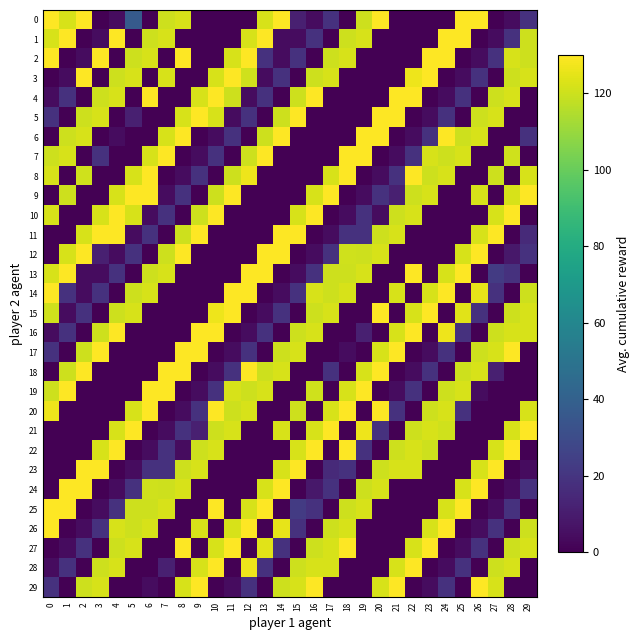

Reading left to right, transcribe all the data shown in this chart.

0: 0=130.0	1=122.2	2=138.5	3=0.0	4=4.3	5=36.9	6=0.0	7=120.1	8=122.2	9=0.0	10=0.0	11=0.0	12=0.0	13=122.2	14=138.5	15=11.4	16=4.3	17=18.5	18=0.0	19=120.1	20=244.4	21=0.0	22=0.0	23=0.0	24=0.0	25=244.4	26=138.5	27=0.0	28=4.3	29=18.5
1: 0=122.2	1=138.5	2=0.0	3=4.3	4=139.2	5=0.0	6=120.1	7=122.2	8=0.0	9=0.0	10=0.0	11=0.0	12=122.2	13=138.5	14=4.3	15=4.3	16=18.5	17=0.0	18=120.1	19=122.2	20=0.0	21=0.0	22=0.0	23=0.0	24=260.7	25=138.5	26=0.0	27=4.3	28=18.5	29=120.1
2: 0=138.5	1=0.0	2=4.3	3=138.5	4=0.0	5=120.1	6=122.2	7=0.0	8=130.0	9=0.0	10=0.0	11=122.2	12=138.5	13=18.5	14=4.3	15=18.5	16=0.0	17=120.1	18=122.2	19=0.0	20=0.0	21=0.0	22=0.0	23=133.6	24=138.5	25=0.0	26=4.3	27=18.5	28=122.2	29=120.1
3: 0=0.0	1=4.3	2=140.7	3=0.0	4=120.1	5=122.2	6=0.0	7=122.2	8=0.0	9=0.0	10=122.2	11=138.5	12=120.8	13=4.3	14=18.5	15=0.0	16=120.1	17=122.2	18=0.0	19=0.0	20=0.0	21=0.0	22=126.4	23=138.5	24=0.0	25=4.3	26=18.5	27=0.0	28=120.1	29=122.2
4: 0=4.3	1=18.5	2=0.0	3=120.1	4=122.2	5=0.0	6=138.5	7=0.0	8=0.0	9=122.2	10=138.5	11=120.1	12=4.3	13=18.5	14=0.0	15=120.1	16=252.2	17=0.0	18=0.0	19=0.0	20=0.0	21=140.7	22=138.5	23=0.0	24=4.3	25=18.5	26=0.0	27=120.1	28=122.2	29=0.0
5: 0=18.5	1=0.0	2=120.1	3=122.2	4=0.0	5=11.4	6=0.0	7=0.0	8=122.2	9=138.5	10=122.2	11=4.3	12=18.5	13=0.0	14=120.1	15=244.4	16=0.0	17=0.0	18=0.0	19=0.0	20=243.0	21=138.5	22=0.0	23=4.3	24=18.5	25=0.0	26=120.1	27=122.2	28=0.0	29=0.0
6: 0=0.0	1=120.1	2=122.2	3=0.0	4=4.3	5=0.0	6=0.0	7=122.2	8=138.5	9=0.0	10=4.3	11=18.5	12=0.0	13=120.1	14=260.7	15=0.0	16=0.0	17=0.0	18=0.0	19=242.2	20=138.5	21=0.0	22=4.3	23=18.5	24=130.0	25=120.1	26=122.2	27=0.0	28=0.0	29=18.5
7: 0=120.1	1=122.2	2=0.0	3=18.5	4=0.0	5=0.0	6=122.2	7=138.5	8=0.0	9=4.3	10=18.5	11=0.0	12=120.1	13=133.6	14=0.0	15=0.0	16=0.0	17=0.0	18=244.4	19=138.5	20=0.0	21=4.3	22=18.5	23=122.2	24=120.1	25=122.2	26=0.0	27=0.0	28=120.8	29=0.0
8: 0=122.2	1=0.0	2=120.8	3=0.0	4=0.0	5=122.2	6=138.5	7=0.0	8=4.3	9=18.5	10=0.0	11=120.1	12=126.4	13=0.0	14=0.0	15=0.0	16=0.0	17=122.2	18=138.5	19=0.0	20=4.3	21=18.5	22=138.5	23=120.1	24=122.2	25=0.0	26=0.0	27=120.1	28=0.0	29=122.2
9: 0=0.0	1=120.1	2=0.0	3=0.0	4=122.2	5=138.5	6=130.0	7=4.3	8=18.5	9=0.0	10=120.1	11=140.7	12=0.0	13=0.0	14=0.0	15=0.0	16=122.2	17=138.5	18=0.0	19=4.3	20=18.5	21=11.4	22=120.1	23=122.2	24=0.0	25=0.0	26=122.2	27=0.0	28=122.2	29=138.5
10: 0=122.2	1=0.0	2=0.0	3=122.2	4=138.5	5=122.2	6=4.3	7=18.5	8=0.0	9=120.1	10=243.0	11=0.0	12=0.0	13=0.0	14=0.0	15=122.2	16=138.5	17=0.0	18=4.3	19=18.5	20=4.3	21=120.1	22=122.2	23=0.0	24=0.0	25=0.0	26=0.0	27=122.2	28=138.5	29=0.0
11: 0=0.0	1=0.0	2=122.2	3=138.5	4=138.5	5=4.3	6=18.5	7=0.0	8=120.1	9=242.2	10=0.0	11=0.0	12=0.0	13=0.0	14=252.2	15=138.5	16=0.0	17=4.3	18=18.5	19=18.5	20=120.1	21=122.2	22=0.0	23=0.0	24=0.0	25=0.0	26=122.2	27=138.5	28=0.0	29=15.6
12: 0=0.0	1=122.2	2=138.5	3=11.4	4=4.3	5=18.5	6=0.0	7=120.1	8=244.4	9=0.0	10=0.0	11=0.0	12=0.0	13=244.4	14=138.5	15=0.0	16=4.3	17=18.5	18=120.8	19=120.1	20=122.2	21=0.0	22=0.0	23=0.0	24=0.0	25=122.2	26=138.5	27=0.0	28=8.5	29=18.5
13: 0=122.2	1=138.5	2=4.3	3=4.3	4=18.5	5=0.0	6=120.1	7=122.2	8=0.0	9=0.0	10=0.0	11=0.0	12=260.7	13=138.5	14=0.0	15=4.3	16=18.5	17=120.1	18=120.1	19=122.2	20=0.0	21=0.0	22=130.0	23=0.0	24=122.2	25=138.5	26=0.0	27=22.7	28=18.5	29=0.0
14: 0=138.5	1=18.5	2=4.3	3=18.5	4=0.0	5=120.1	6=122.2	7=0.0	8=0.0	9=0.0	10=0.0	11=133.6	12=138.5	13=0.0	14=4.3	15=18.5	16=122.2	17=120.1	18=122.2	19=0.0	20=0.0	21=122.2	22=0.0	23=122.2	24=138.5	25=0.0	26=125.0	27=18.5	28=0.0	29=120.1
15: 0=120.8	1=4.3	2=18.5	3=0.0	4=120.1	5=122.2	6=0.0	7=0.0	8=0.0	9=0.0	10=126.4	11=138.5	12=0.0	13=4.3	14=18.5	15=0.0	16=120.1	17=122.2	18=0.0	19=0.0	20=138.5	21=0.0	22=122.2	23=138.5	24=0.0	25=124.3	26=18.5	27=0.0	28=120.1	29=122.2
16: 0=4.3	1=18.5	2=0.0	3=120.1	4=252.2	5=0.0	6=0.0	7=0.0	8=0.0	9=140.7	10=138.5	11=0.0	12=4.3	13=18.5	14=0.0	15=120.1	16=122.2	17=0.0	18=0.0	19=11.4	20=0.0	21=122.2	22=138.5	23=0.0	24=126.4	25=18.5	26=0.0	27=120.1	28=122.2	29=122.2
17: 0=18.5	1=0.0	2=120.1	3=244.4	4=0.0	5=0.0	6=0.0	7=0.0	8=243.0	9=138.5	10=0.0	11=4.3	12=18.5	13=0.0	14=120.1	15=122.2	16=0.0	17=0.0	18=4.3	19=0.0	20=122.2	21=138.5	22=0.0	23=4.3	24=18.5	25=0.0	26=120.1	27=122.2	28=138.5	29=0.0
18: 0=0.0	1=120.1	2=260.7	3=0.0	4=0.0	5=0.0	6=0.0	7=242.2	8=138.5	9=0.0	10=4.3	11=18.5	12=130.0	13=120.1	14=122.2	15=0.0	16=0.0	17=18.5	18=0.0	19=122.2	20=138.5	21=0.0	22=4.3	23=18.5	24=0.0	25=120.1	26=122.2	27=11.4	28=0.0	29=0.0
19: 0=120.1	1=133.6	2=0.0	3=0.0	4=0.0	5=0.0	6=244.4	7=138.5	8=0.0	9=4.3	10=18.5	11=122.2	12=120.1	13=122.2	14=0.0	15=0.0	16=120.8	17=0.0	18=122.2	19=138.5	20=0.0	21=4.3	22=18.5	23=0.0	24=120.1	25=122.2	26=4.3	27=0.0	28=0.0	29=0.0
20: 0=126.4	1=0.0	2=0.0	3=0.0	4=0.0	5=122.2	6=138.5	7=0.0	8=4.3	9=18.5	10=138.5	11=120.1	12=122.2	13=0.0	14=0.0	15=120.1	16=0.0	17=122.2	18=138.5	19=0.0	20=134.3	21=18.5	22=0.0	23=120.1	24=122.2	25=18.5	26=0.0	27=0.0	28=0.0	29=122.2
21: 0=0.0	1=0.0	2=0.0	3=0.0	4=122.2	5=138.5	6=0.0	7=4.3	8=18.5	9=11.4	10=120.1	11=122.2	12=0.0	13=0.0	14=122.2	15=0.0	16=122.2	17=138.5	18=0.0	19=126.4	20=18.5	21=0.0	22=120.1	23=122.2	24=120.8	25=0.0	26=0.0	27=0.0	28=122.2	29=138.5
22: 0=0.0	1=0.0	2=0.0	3=122.2	4=138.5	5=0.0	6=4.3	7=18.5	8=4.3	9=120.1	10=122.2	11=0.0	12=0.0	13=0.0	14=0.0	15=122.2	16=138.5	17=0.0	18=142.8	19=18.5	20=0.0	21=120.1	22=122.2	23=120.1	24=0.0	25=0.0	26=0.0	27=122.2	28=268.5	29=0.0
23: 0=0.0	1=0.0	2=252.2	3=138.5	4=0.0	5=4.3	6=18.5	7=18.5	8=120.1	9=122.2	10=0.0	11=0.0	12=0.0	13=0.0	14=122.2	15=138.5	16=0.0	17=15.6	18=18.5	19=0.0	20=120.1	21=122.2	22=122.2	23=0.0	24=0.0	25=0.0	26=122.2	27=260.7	28=0.0	29=4.3
24: 0=0.0	1=244.4	2=138.5	3=0.0	4=4.3	5=18.5	6=120.8	7=120.1	8=122.2	9=0.0	10=0.0	11=0.0	12=0.0	13=122.2	14=138.5	15=0.0	16=8.5	17=18.5	18=0.0	19=120.1	20=122.2	21=0.0	22=0.0	23=0.0	24=0.0	25=122.2	26=277.0	27=0.0	28=4.3	29=18.5
25: 0=260.7	1=138.5	2=0.0	3=4.3	4=18.5	5=120.1	6=120.1	7=122.2	8=0.0	9=0.0	10=130.0	11=0.0	12=122.2	13=138.5	14=0.0	15=22.7	16=18.5	17=0.0	18=120.1	19=122.2	20=0.0	21=0.0	22=0.0	23=0.0	24=122.2	25=149.9	26=0.0	27=4.3	28=18.5	29=0.0
26: 0=138.5	1=0.0	2=4.3	3=18.5	4=122.2	5=120.1	6=122.2	7=0.0	8=0.0	9=122.2	10=0.0	11=122.2	12=138.5	13=0.0	14=125.0	15=18.5	16=0.0	17=120.1	18=122.2	19=0.0	20=0.0	21=0.0	22=0.0	23=122.2	24=142.8	25=0.0	26=4.3	27=18.5	28=0.0	29=120.1
27: 0=0.0	1=4.3	2=18.5	3=0.0	4=120.1	5=122.2	6=0.0	7=0.0	8=138.5	9=0.0	10=122.2	11=138.5	12=0.0	13=124.3	14=18.5	15=0.0	16=120.1	17=122.2	18=130.0	19=0.0	20=0.0	21=0.0	22=122.2	23=157.0	24=0.0	25=4.3	26=18.5	27=0.0	28=120.1	29=122.2
28: 0=4.3	1=18.5	2=0.0	3=120.1	4=122.2	5=0.0	6=0.0	7=11.4	8=0.0	9=122.2	10=138.5	11=0.0	12=126.4	13=18.5	14=0.0	15=120.1	16=122.2	17=122.2	18=0.0	19=0.0	20=0.0	21=122.2	22=259.3	23=0.0	24=4.3	25=18.5	26=0.0	27=120.1	28=122.2	29=0.0
29: 0=18.5	1=0.0	2=120.1	3=122.2	4=0.0	5=0.0	6=4.3	7=0.0	8=122.2	9=138.5	10=0.0	11=4.3	12=18.5	13=0.0	14=120.1	15=122.2	16=138.5	17=0.0	18=0.0	19=0.0	20=122.2	21=258.6	22=0.0	23=4.3	24=18.5	25=0.0	26=250.1	27=122.2	28=0.0	29=0.0